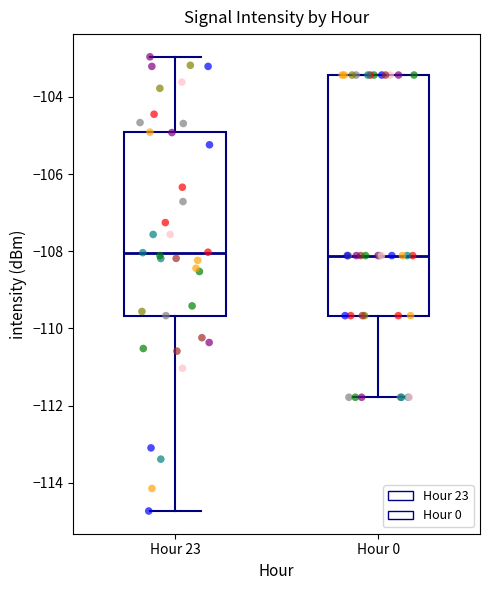

Reading left to right, read every box against the y-axis: the position of its median line, the range the box covers, and the ends of its whiskers. The values are not printed on the chart, so give them approximately, as read against the axis.

Hour 23: median -108.0, box -109.6 to -105.0, whiskers -114.8 to -103.0
Hour 0: median -108.2, box -109.6 to -103.4, whiskers -111.8 to -103.4